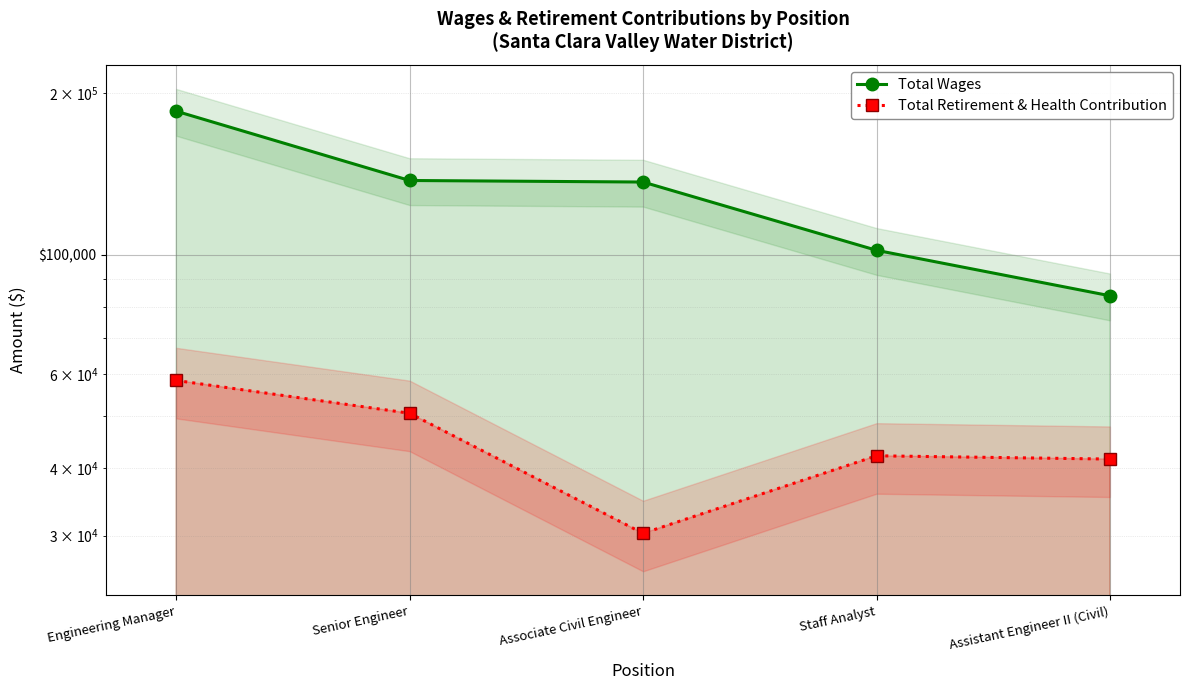

True or false: Total Wages and Total Retirement & Health Contribution intersect in this chart.

False